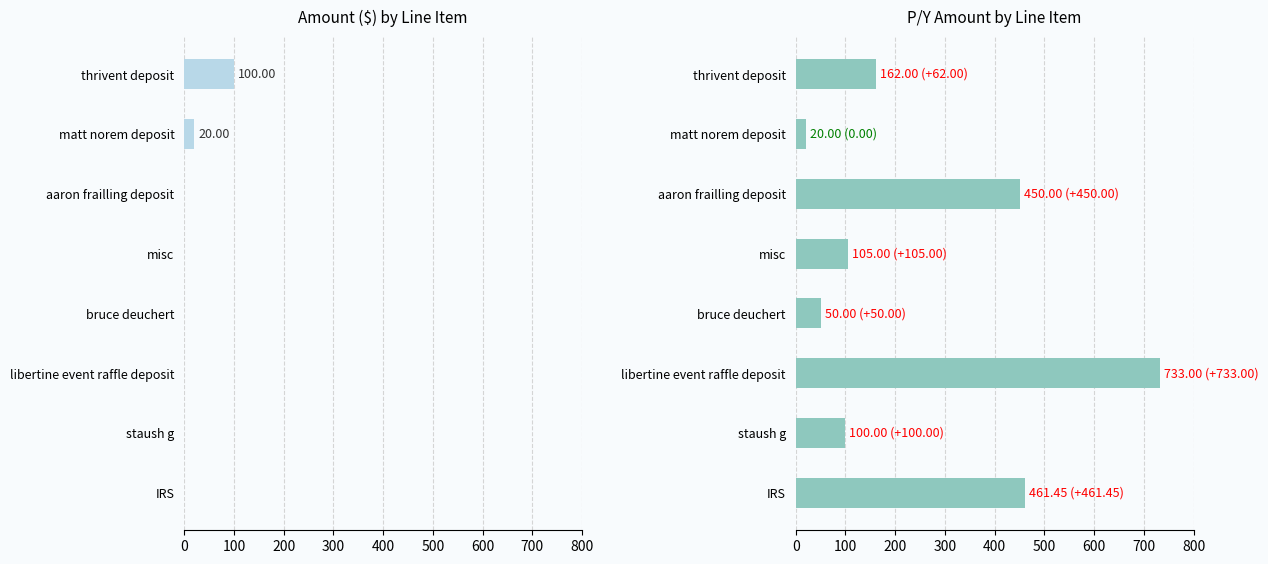

What is the average value of the P/Y series?

260.2